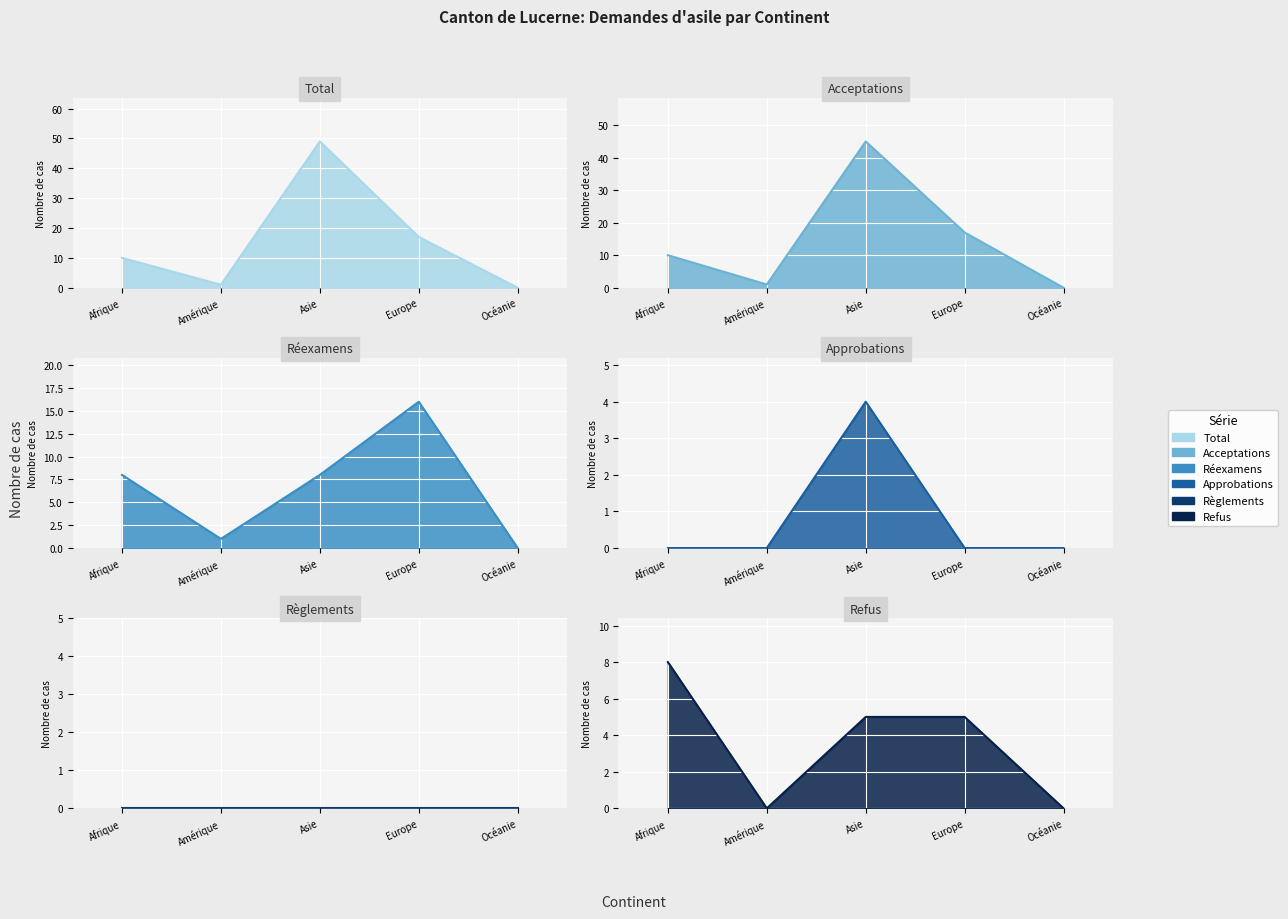

What is the average value of the Refus (col_9) series?

4